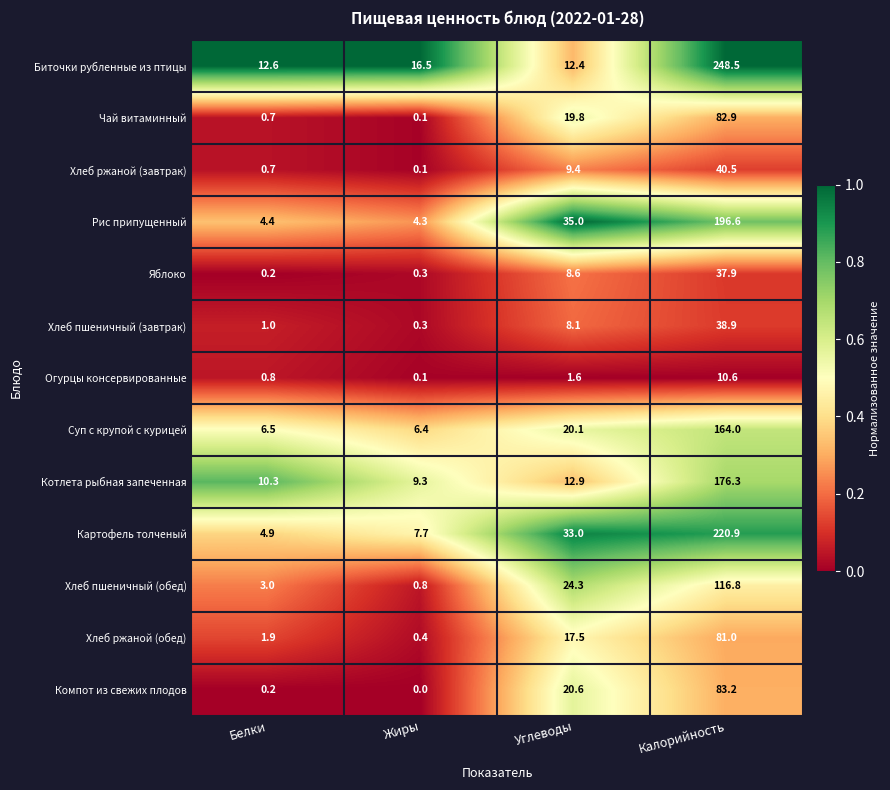

What is the approximate value of Огурцы консервированные at Белки?

0.8